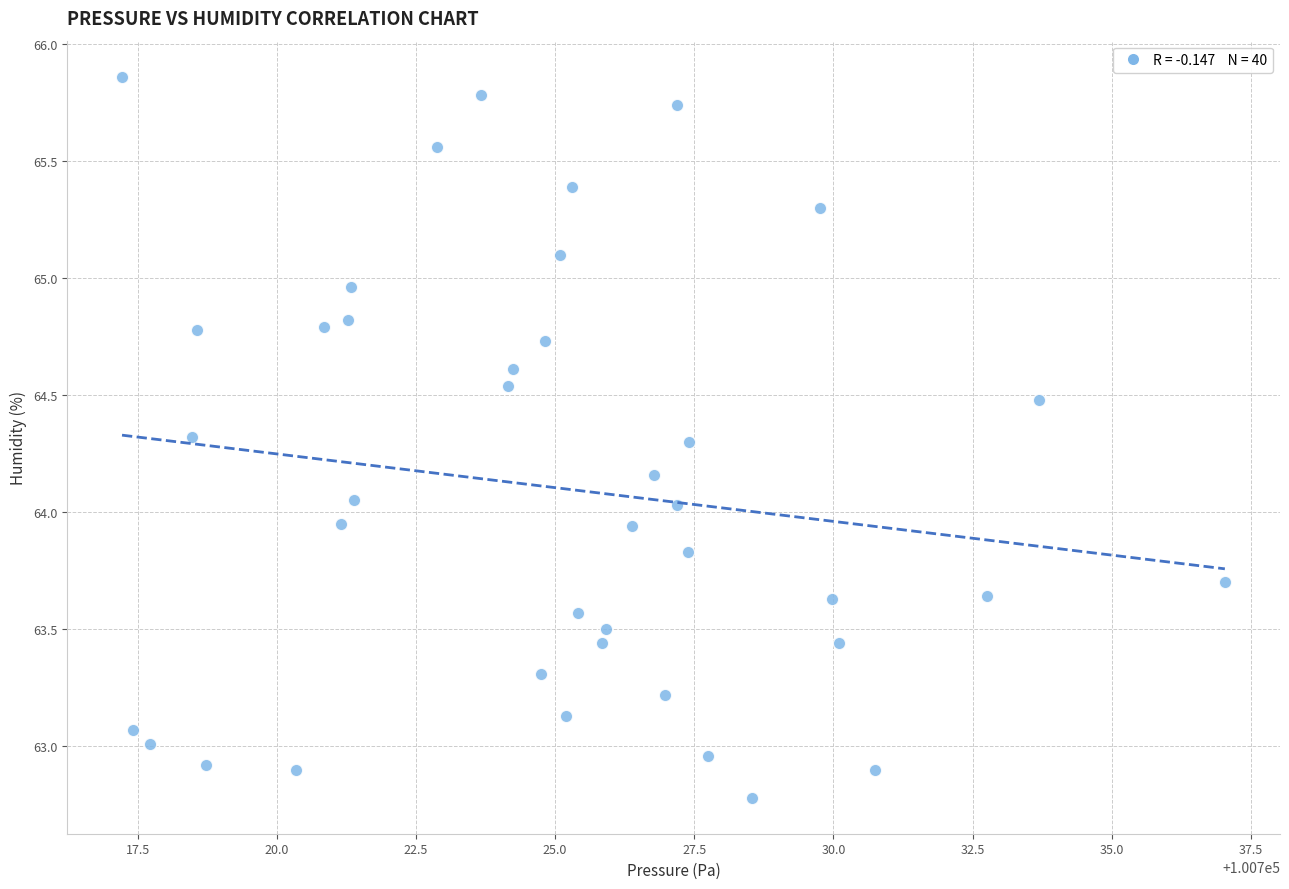

What is the range of Y values (max minus min)?

3.1